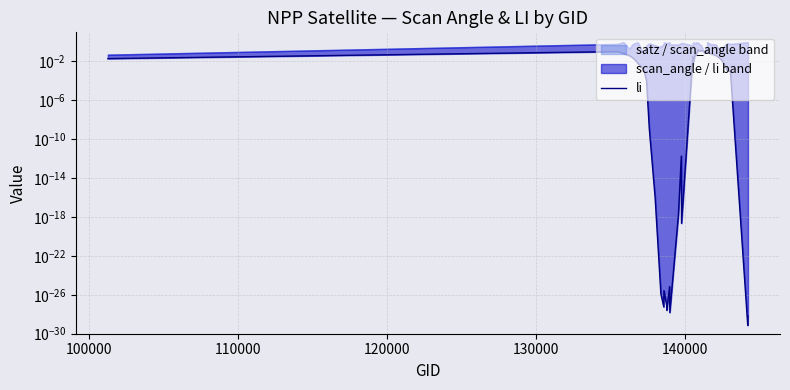

Reading left to right, extract all data points from this chart.

0.0	0.1	0.1	0.1	0.0	0.0	0.0	0.0	0.0	0.0	0.0	0.0	0.0	0.0	0.0	0.0	0.0	0.0	0.0	0.0	0.0	0.0	0.0	0.0	0.1	0.0	0.2	0.1	0.1	0.1	0.1	0.1	0.1	0.0	0.0	0.0	0.0	0.0	0.0	0.0